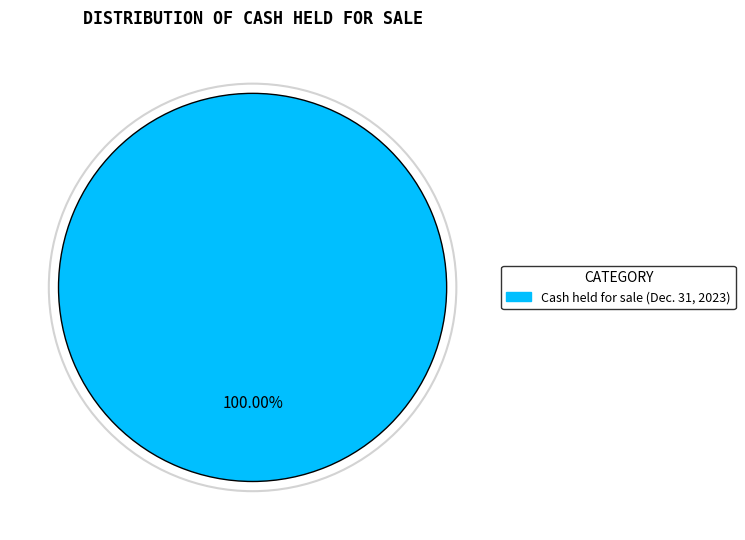

Is there a majority slice in this chart?

Yes